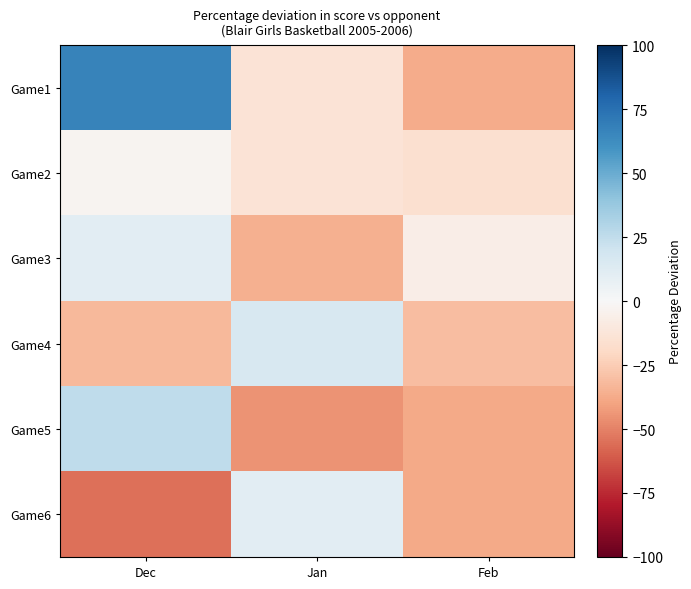

Reading left to right, list all the values displayed in this chart.

Game1: Dec=66.7	Jan=-13.5	Feb=-37.3
Game2: Dec=-3.0	Jan=-13.5	Feb=-16.3
Game3: Dec=10.9	Jan=-35.8	Feb=-6.8
Game4: Dec=-32.8	Jan=16.0	Feb=-30.8
Game5: Dec=25.6	Jan=-45.2	Feb=-38.2
Game6: Dec=-55.4	Jan=10.5	Feb=-37.9